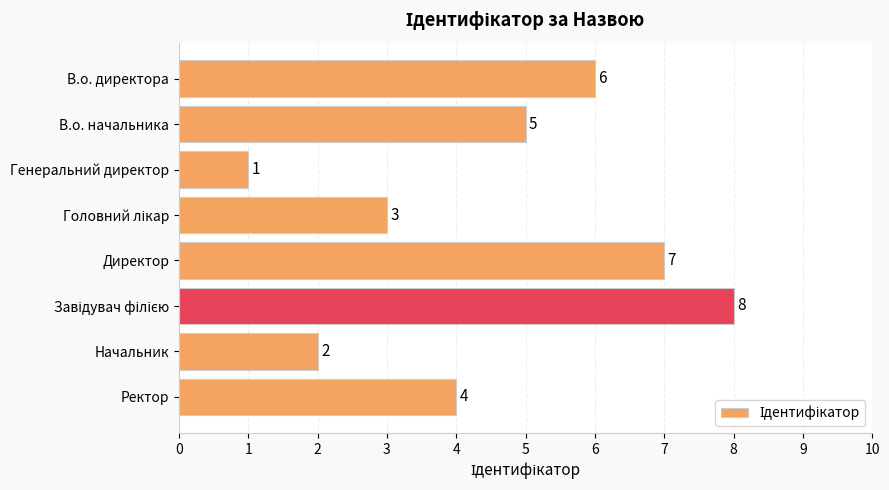

What is the value of the 1st bar from the top?

6